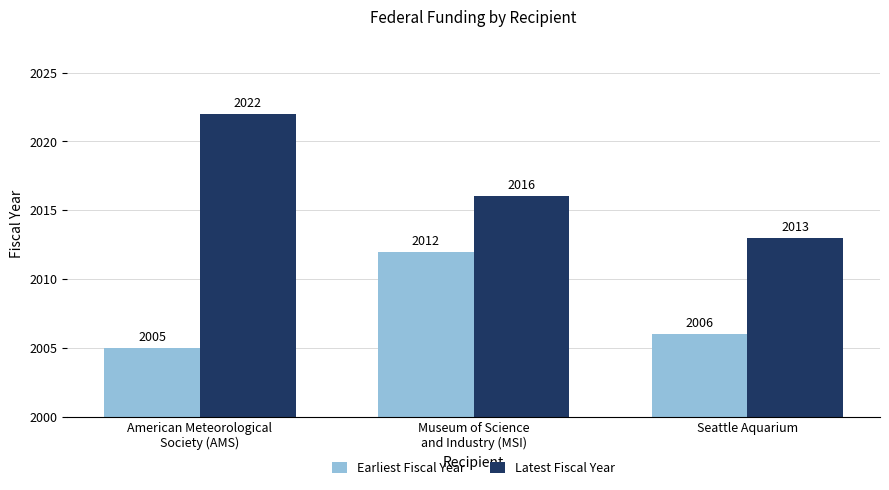

Which series has the largest total across all categories?

Latest Fiscal Year